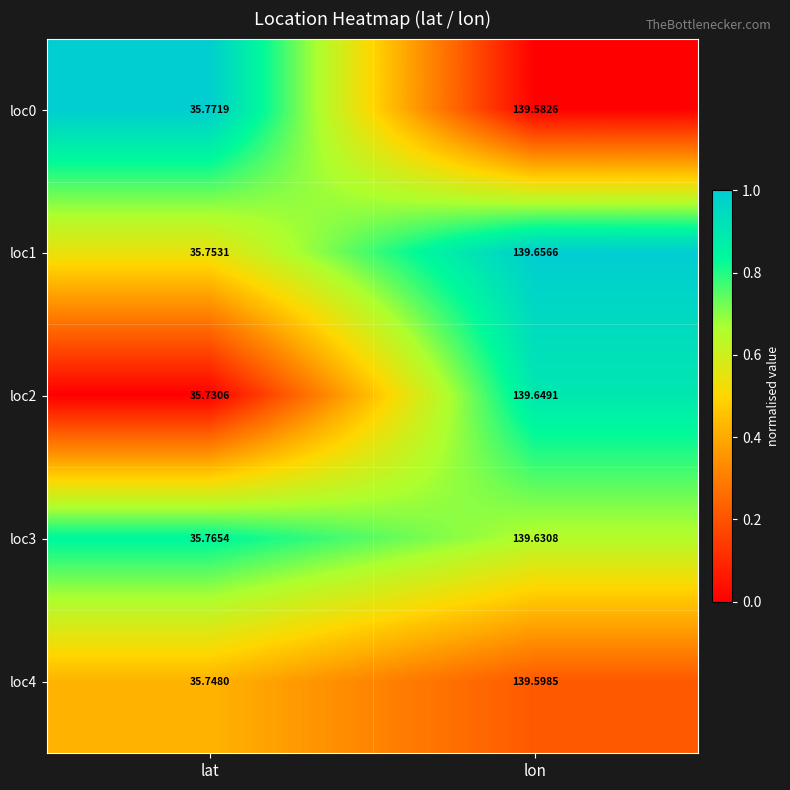

At which category is the sum across all series the highest?

lon